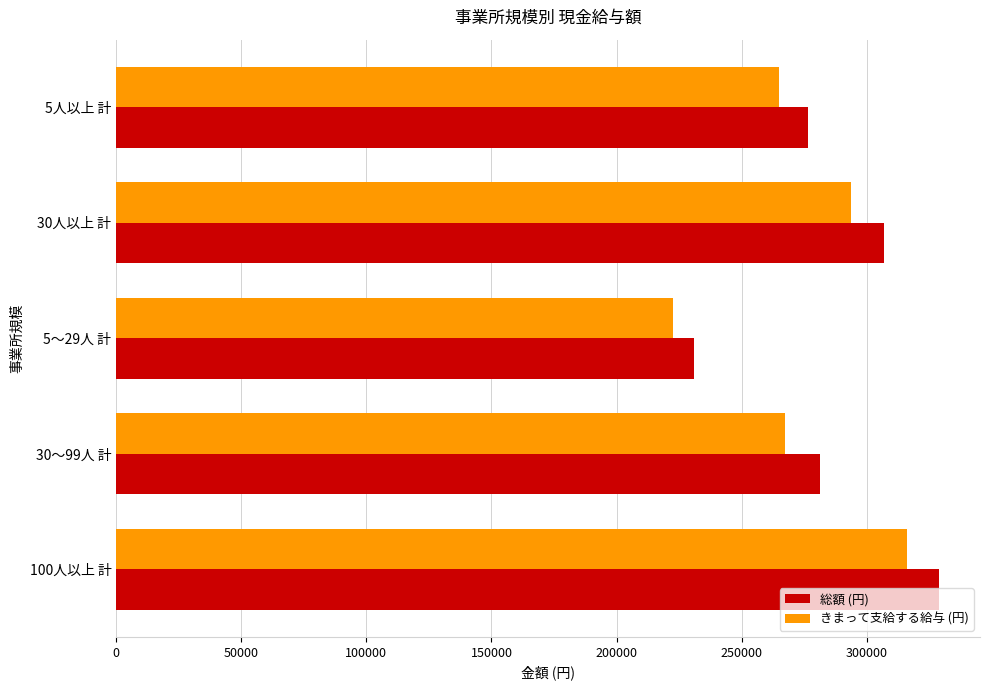

The value of きまって支給する給与 (円) at 5人以上 計 is 265111. True or false?

True